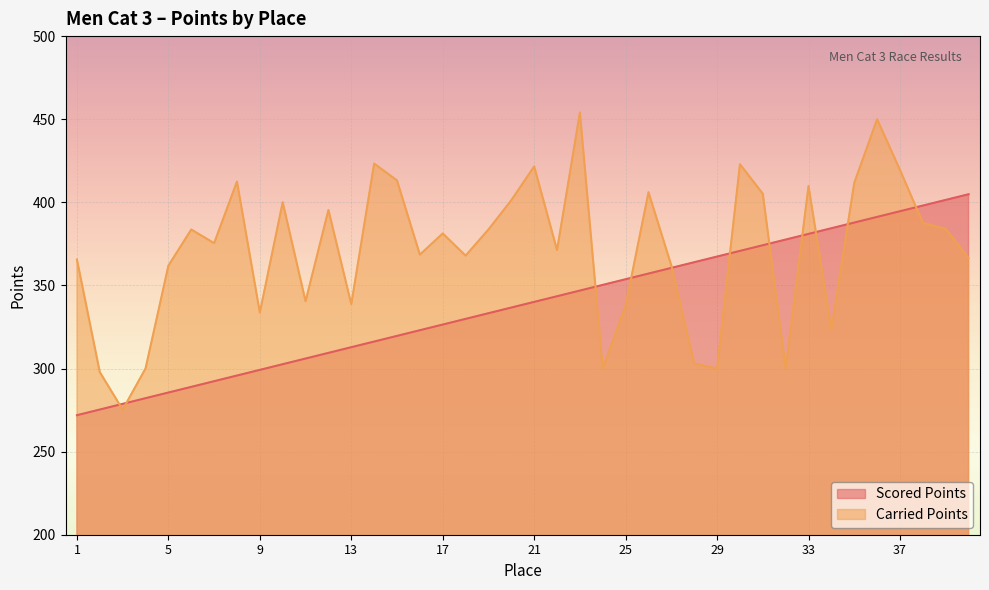

Reading right to left, extract all data points from this chart.

Scored Points: 40=404.9	39=401.4	38=398.0	37=394.6	36=391.2	35=387.8	34=384.4	33=381.0	32=377.6	31=374.2	30=370.8	29=367.4	28=364.0	27=360.6	26=357.1	25=353.7	24=350.3	23=346.9	22=343.5	21=340.1	20=336.7	19=333.3	18=329.9	17=326.5	16=323.1	15=319.6	14=316.2	13=312.8	12=309.4	11=306.0	10=302.6	9=299.2	8=295.8	7=292.4	6=289.0	5=285.6	4=282.1	3=278.7	2=275.3	1=271.9
Carried Points: 40=366.4	39=384.1	38=387.6	37=419.5	36=450.0	35=411.7	34=323.4	33=409.8	32=300.0	31=405.2	30=422.9	29=300.0	28=303.0	27=361.9	26=406.1	25=337.9	24=300.0	23=454.0	22=371.3	21=421.6	20=401.3	19=383.6	18=367.9	17=381.3	16=368.5	15=413.1	14=423.3	13=338.7	12=395.4	11=340.5	10=400.1	9=333.7	8=412.5	7=375.4	6=383.6	5=361.9	4=300.0	3=275.3	2=297.8	1=365.6